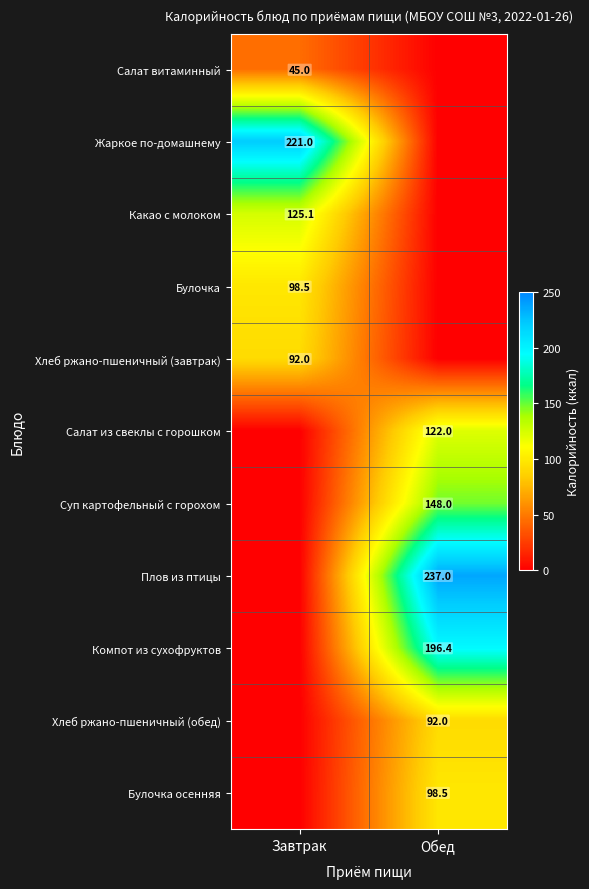

True or false: Хлеб ржано-пшеничный (завтрак) has a value of 44.9 at Завтрак.

False